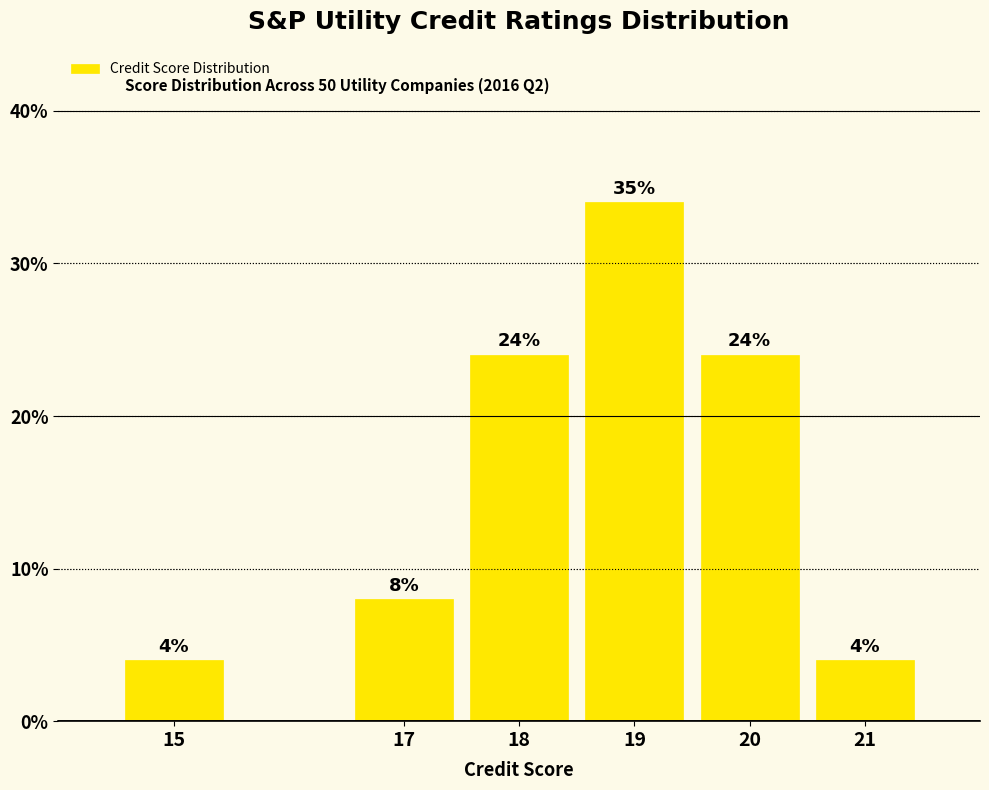

Are the bars horizontal?

No